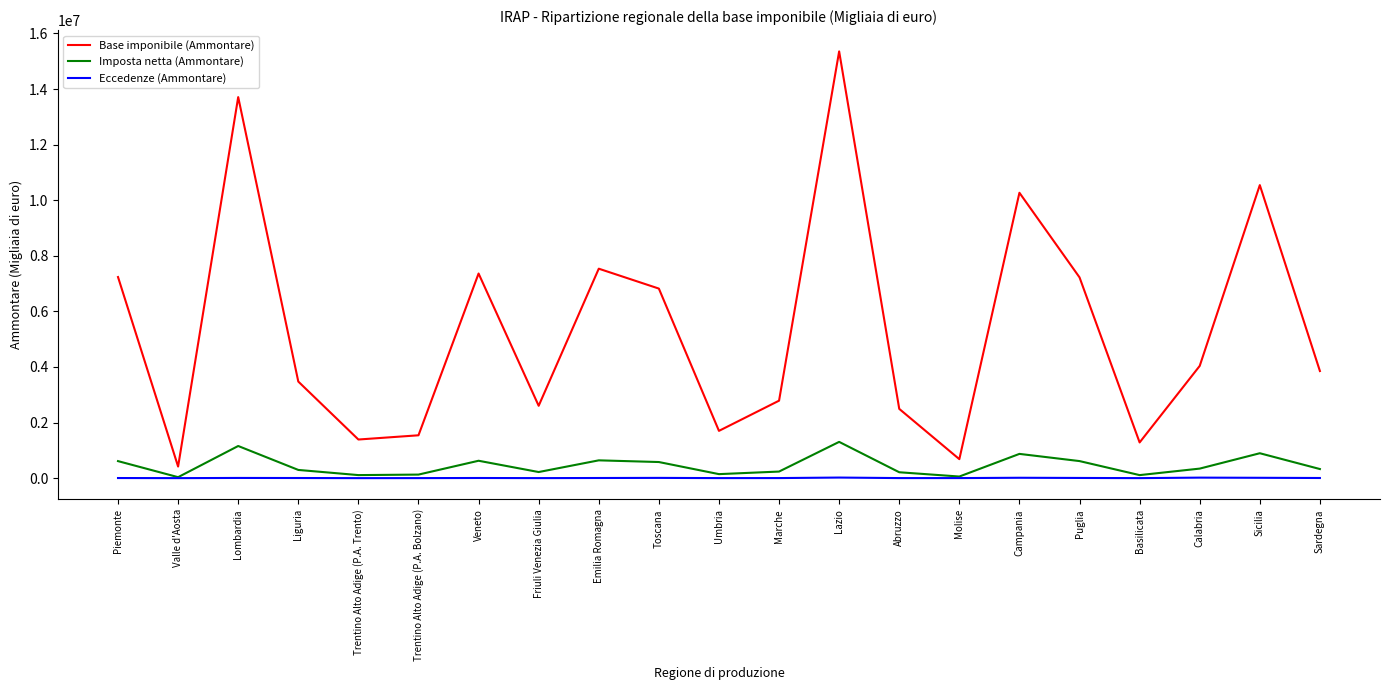

Rank the series by their maximum value, from lowest to highest.

Eccedenze (Ammontare), Imposta netta (Ammontare), Base imponibile (Ammontare)